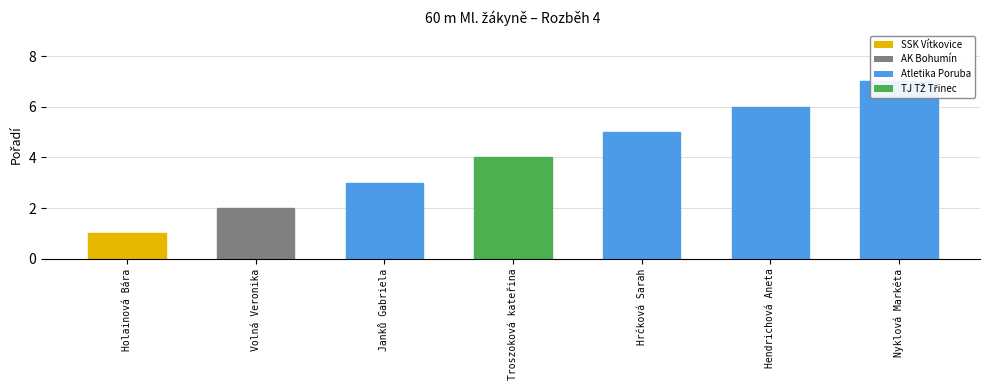

Read the value at Janků Gabriela.

3